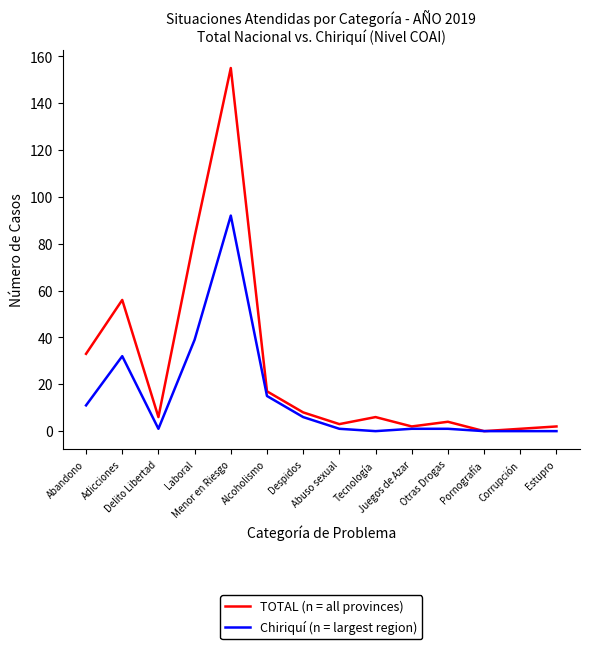

Which series has the largest range (max minus min)?

TOTAL (n = all provinces)